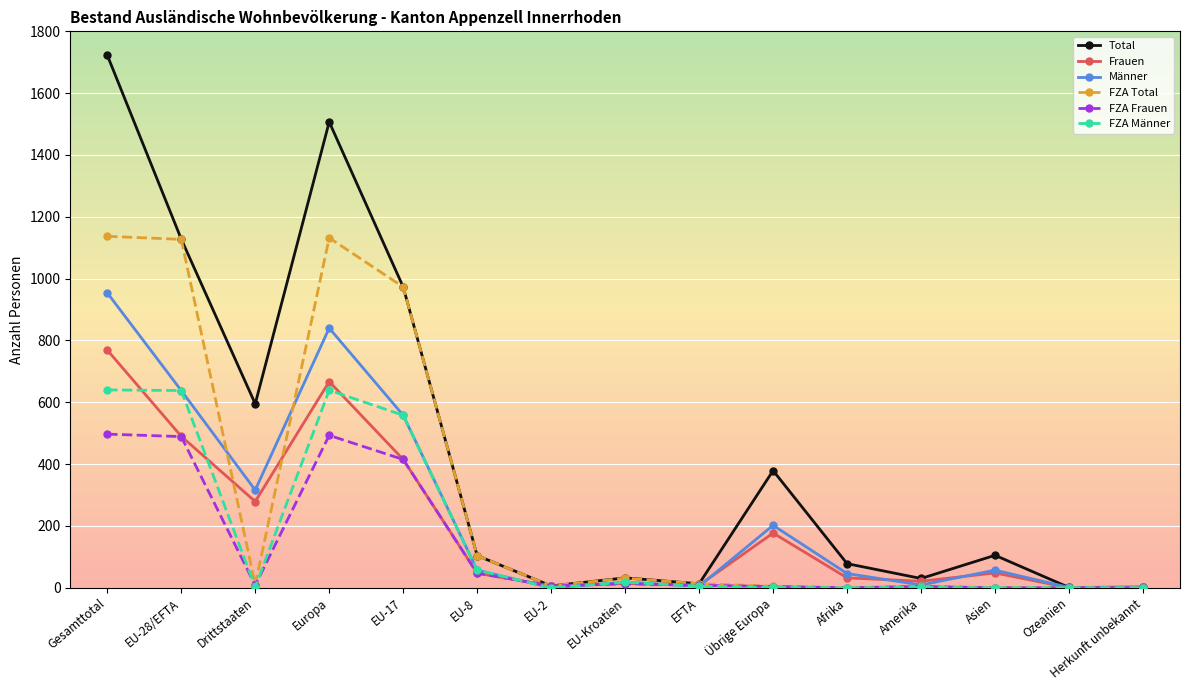

What is the minimum value for Total?

1